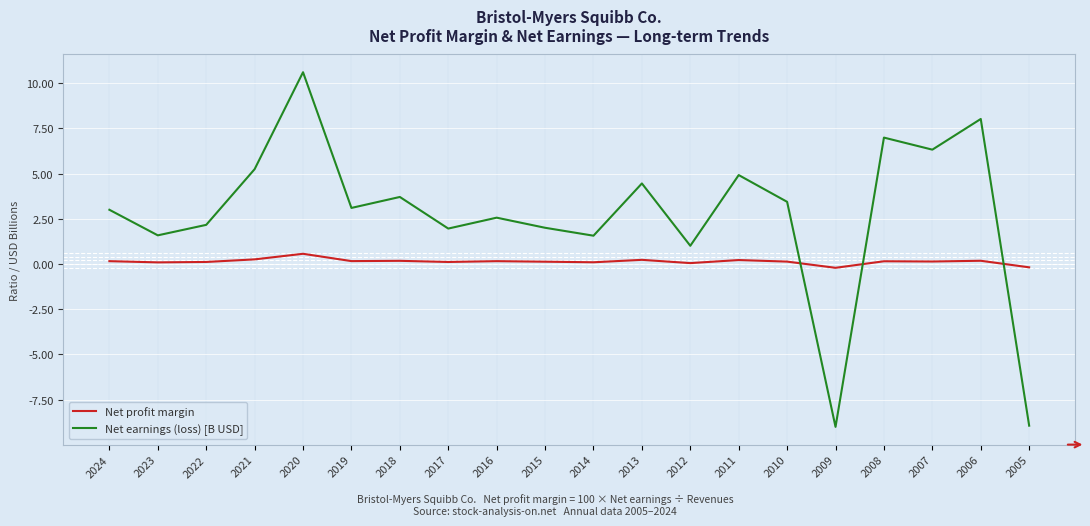

Does the chart display data point markers on the line(s)?

No